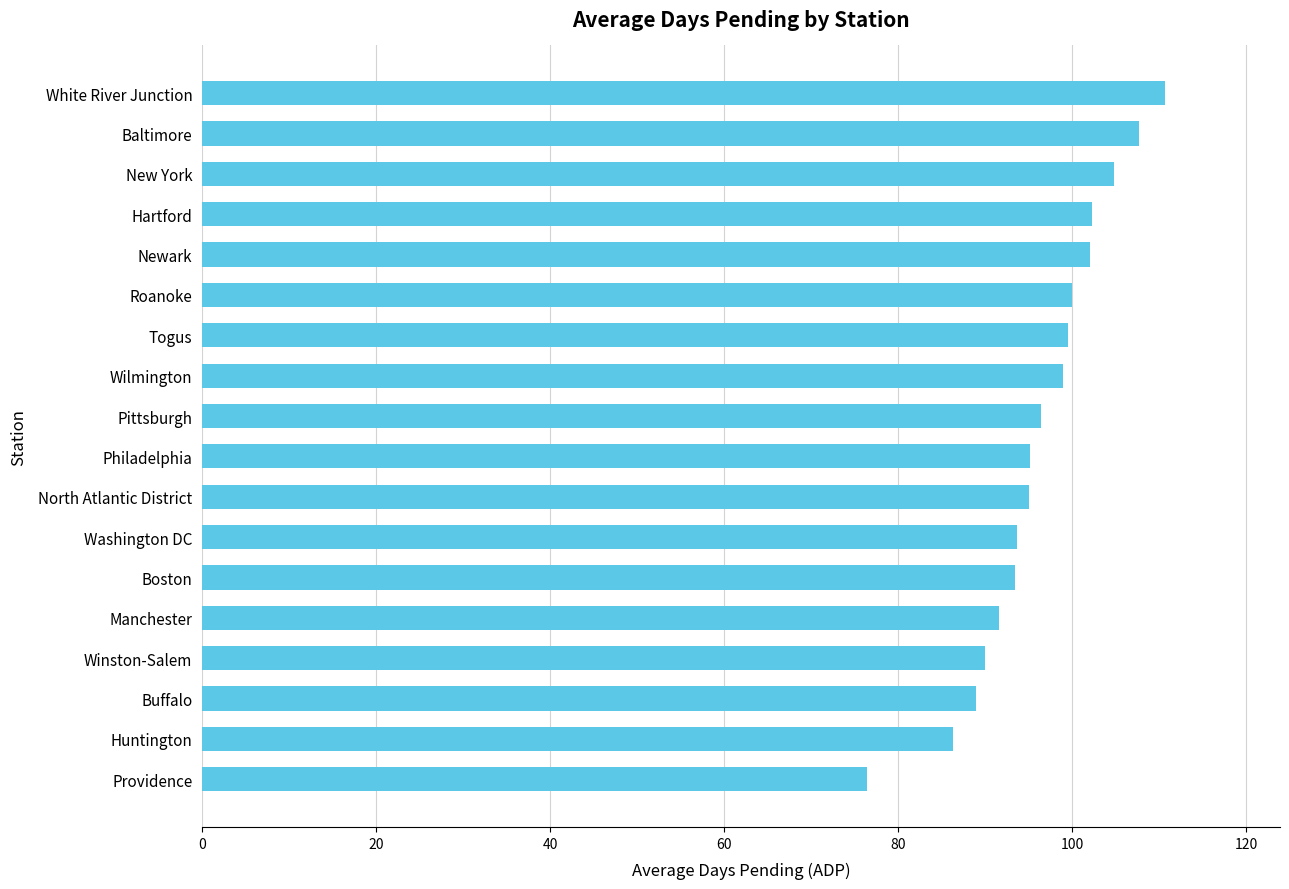

How many data points are less than 96?

9